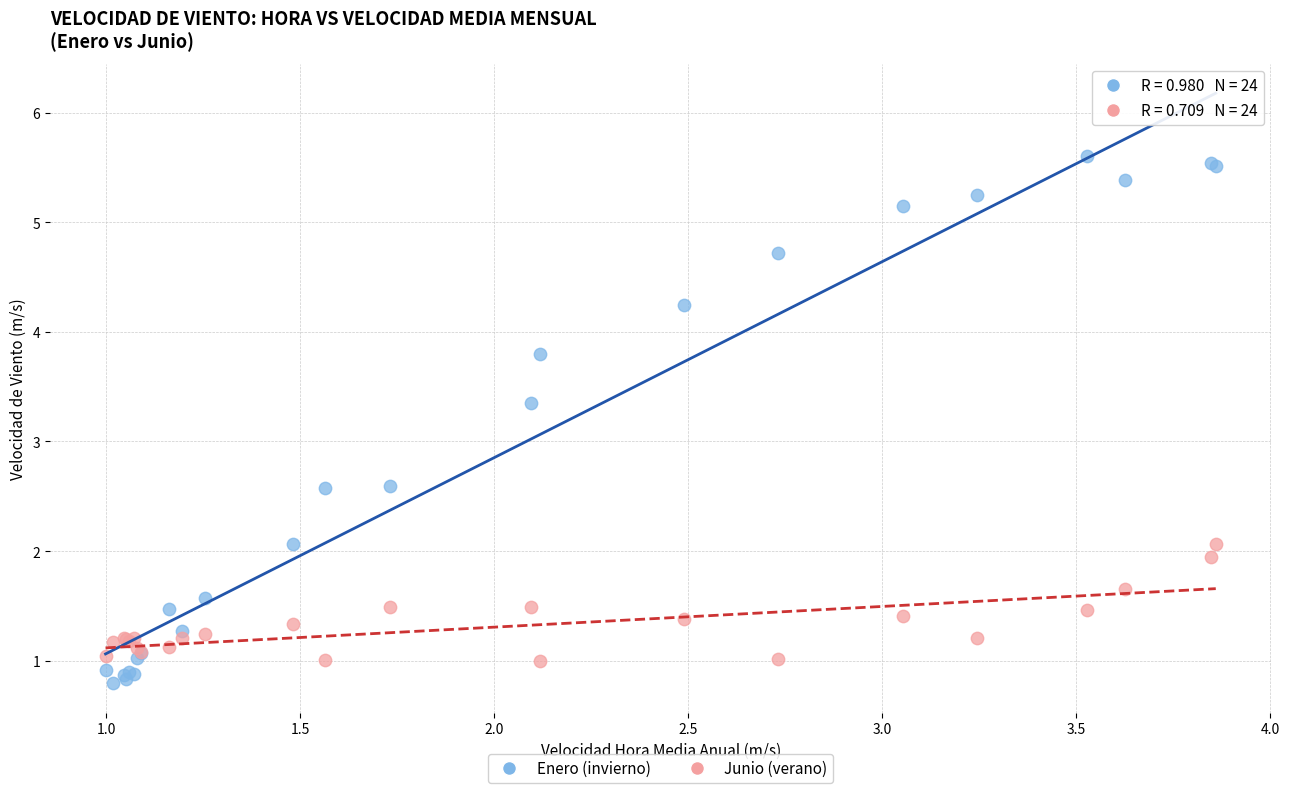

What are all the series names shown in the legend?

Enero (invierno), Junio (verano)